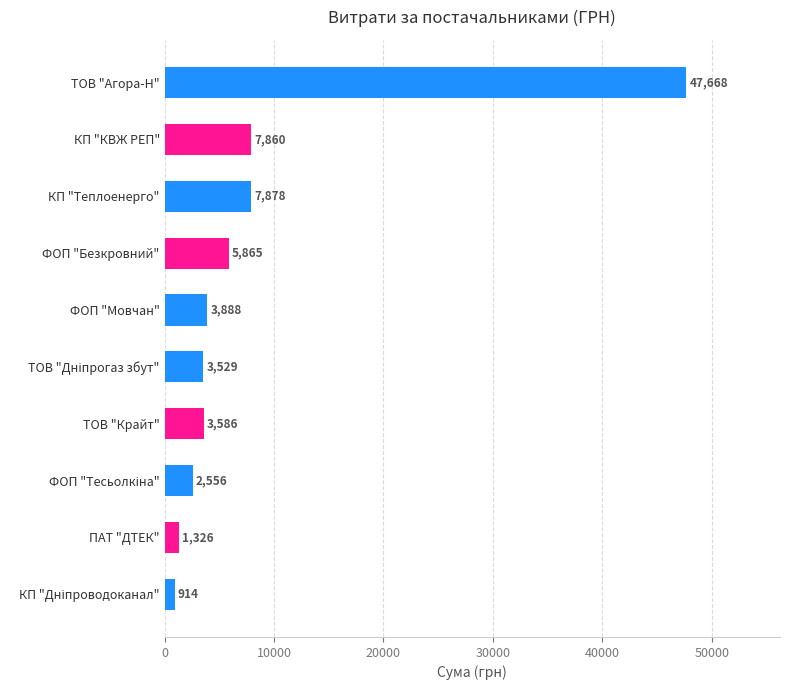

Is it true that the value at ФОП "Мовчан" is 5899.5?

False